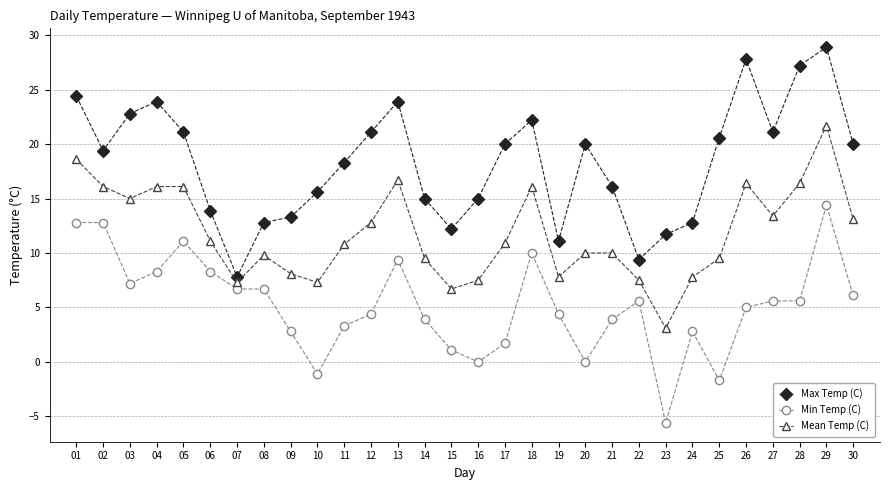

What is the approximate value of Min Temp (C) at 09?

2.8